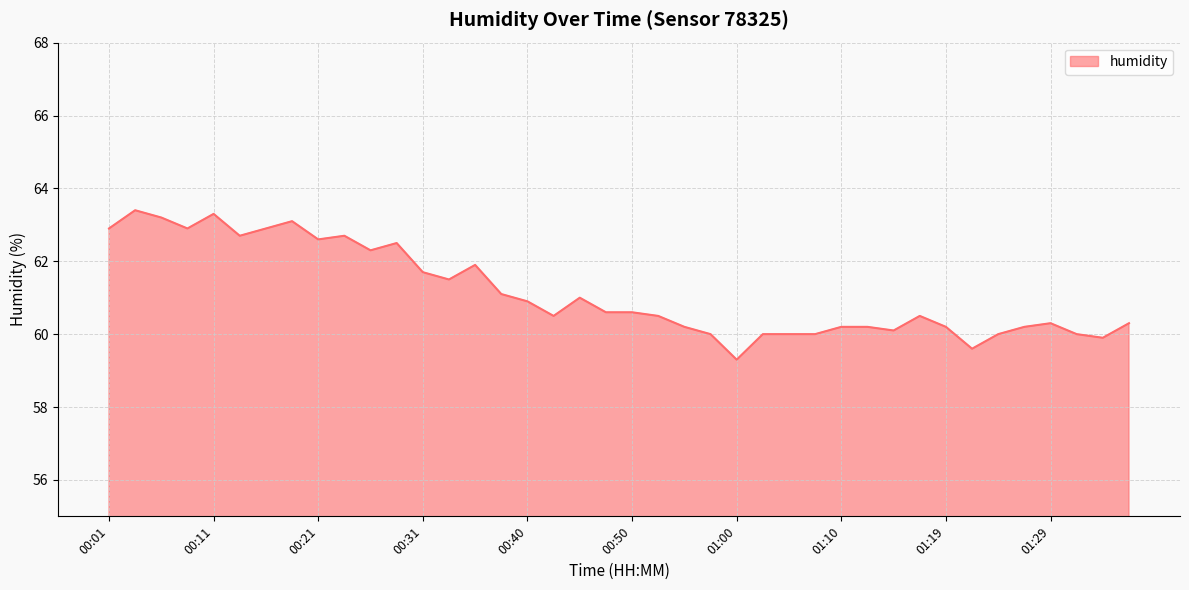

What is the greatest value displayed?

63.4